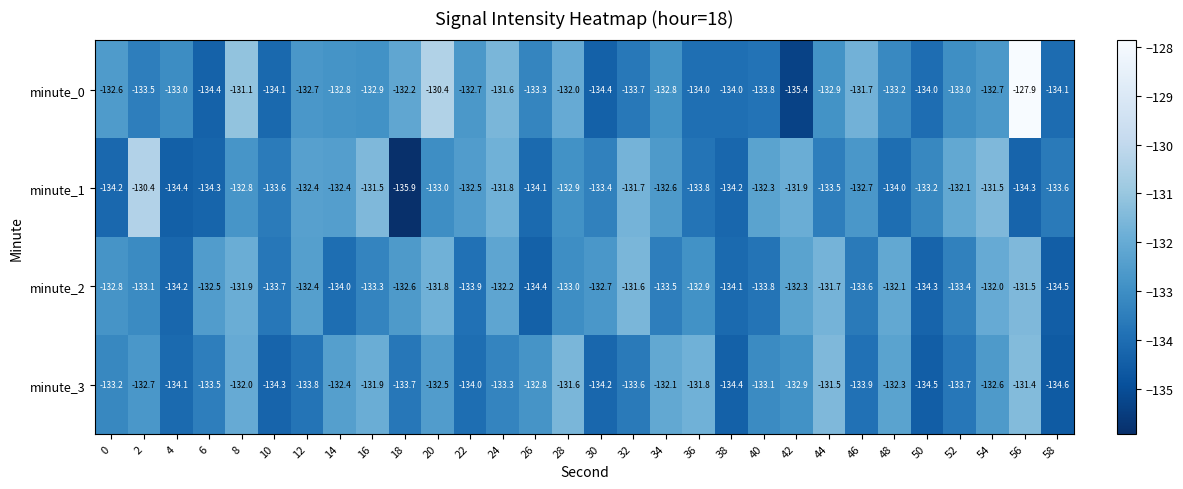

Which series has the largest range (max minus min)?

minute_0